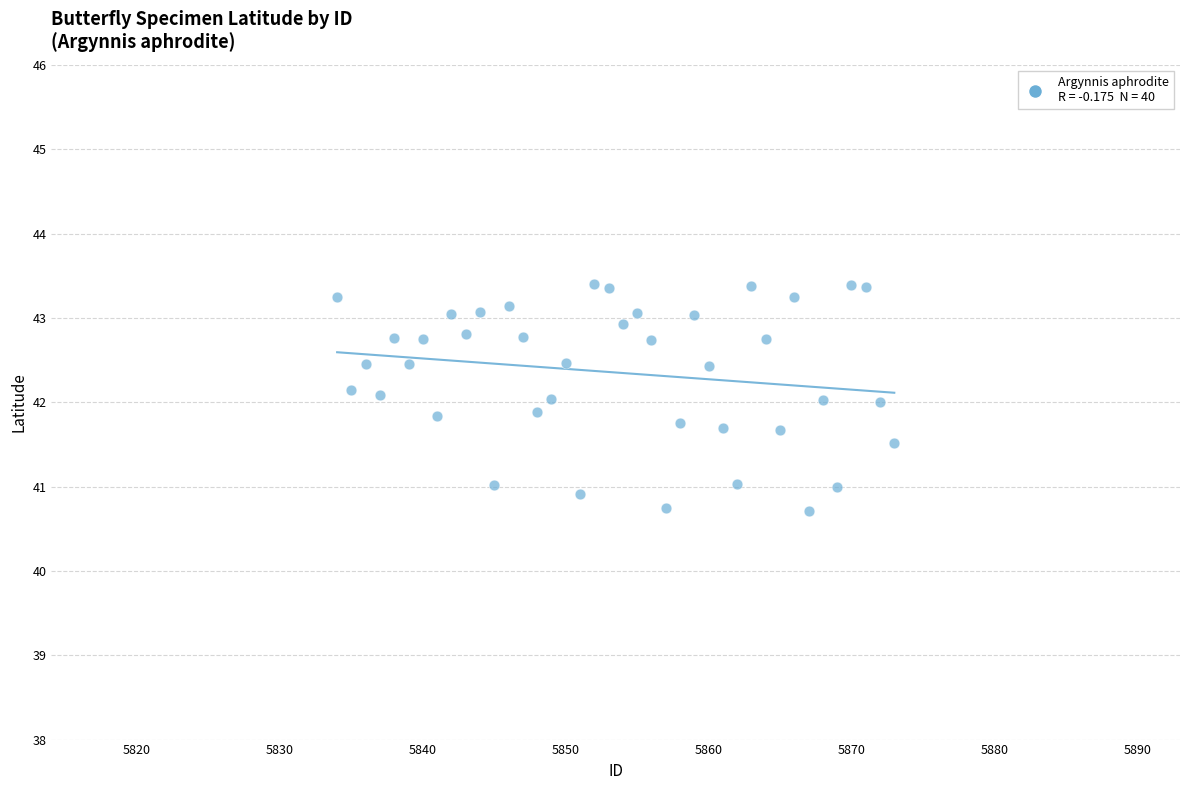

What is the range of X values (max minus min)?

39.0